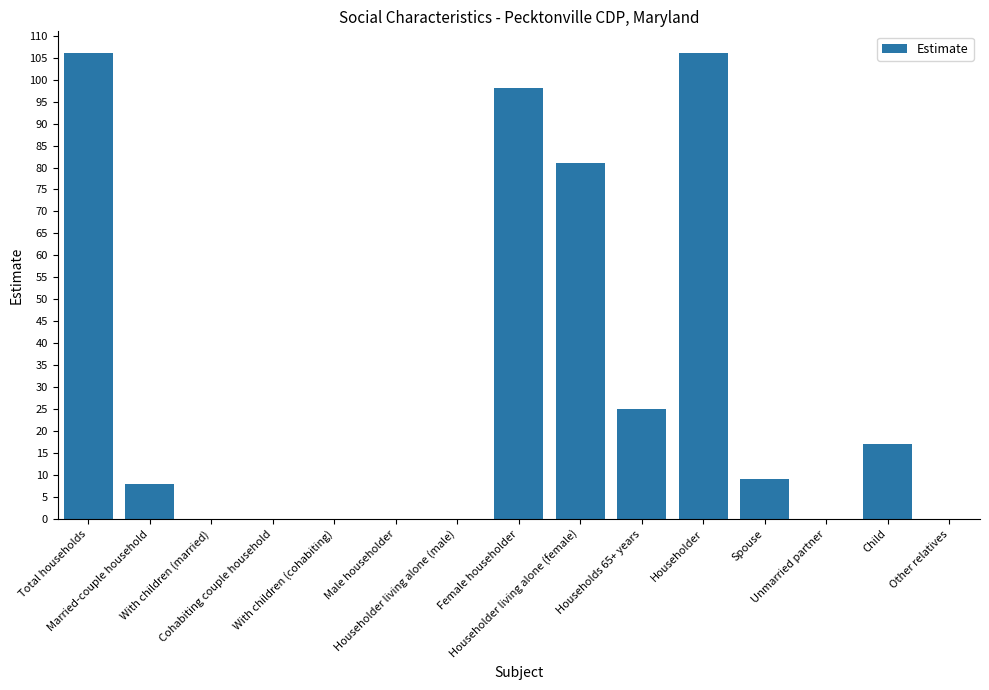

What is the sum of all values?

450